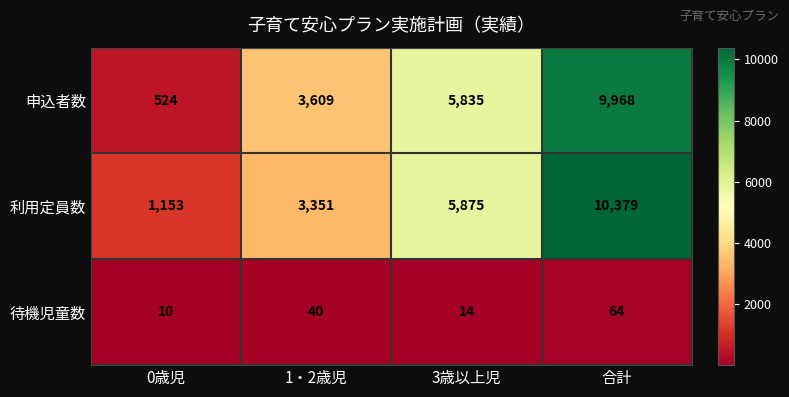

Which category has the highest value in the 利用定員数 series?

合計